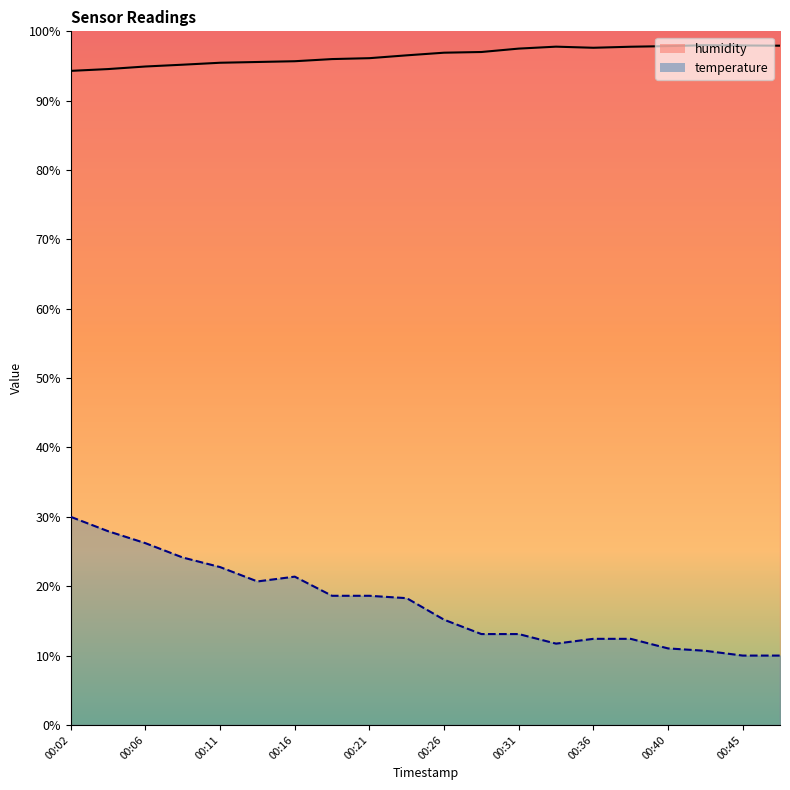

Does the chart display data point markers on the line(s)?

No